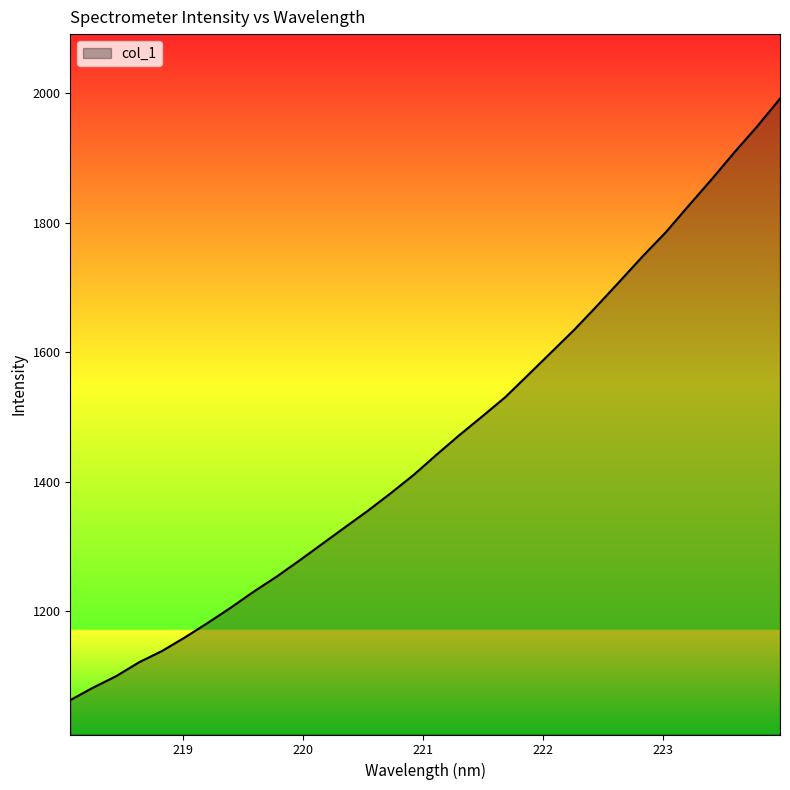

What is the greatest value displayed?

1991.8